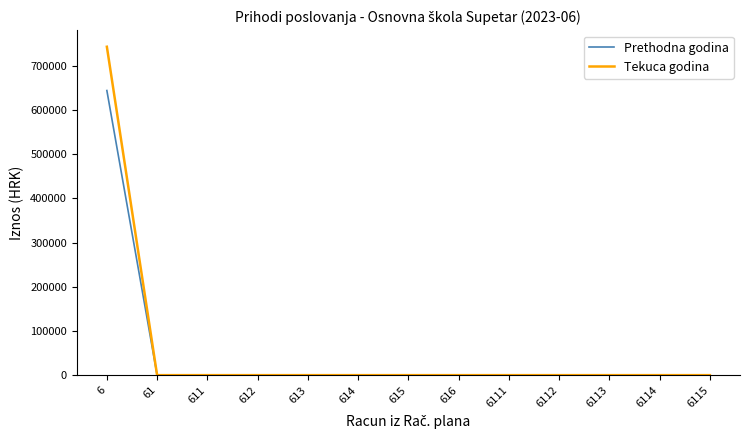

What is the maximum value for Prethodna godina?

643864.8